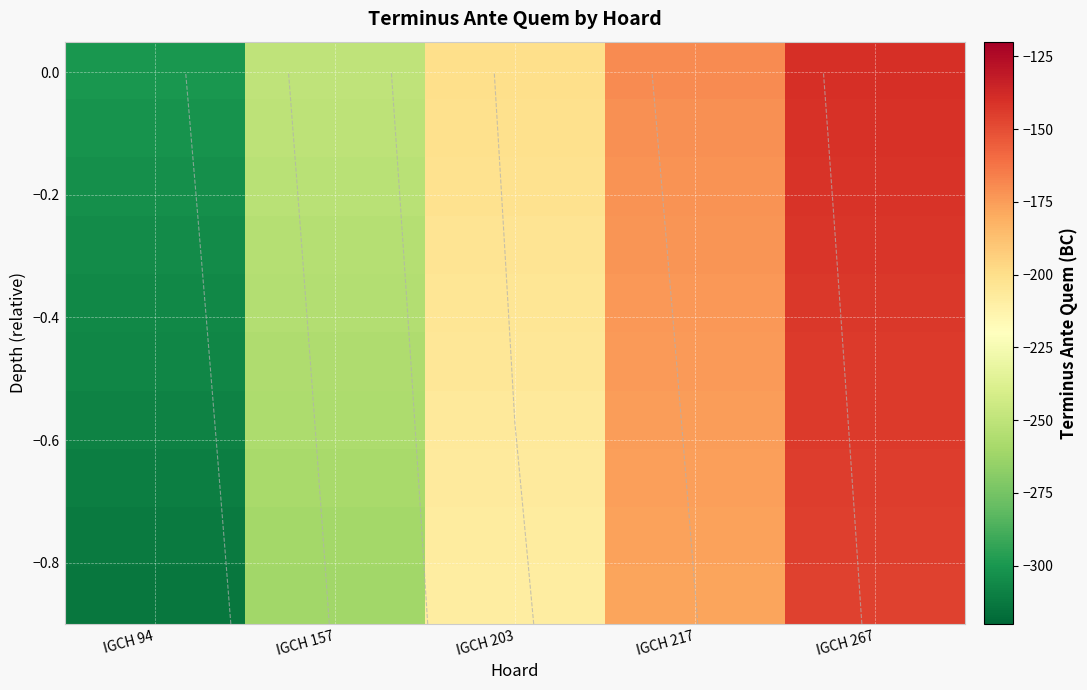

At which category is the sum across all series the highest?

IGCH 267